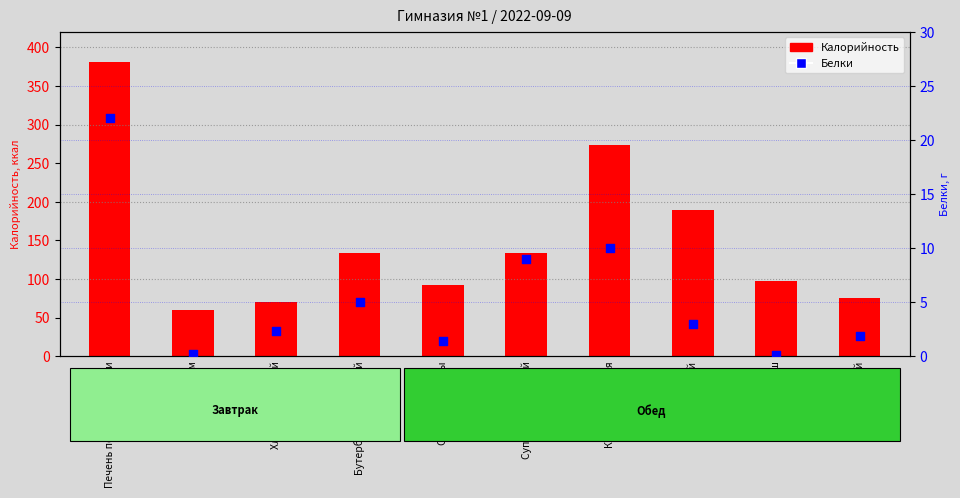

Which series contains the highest Y value?

Калорийность